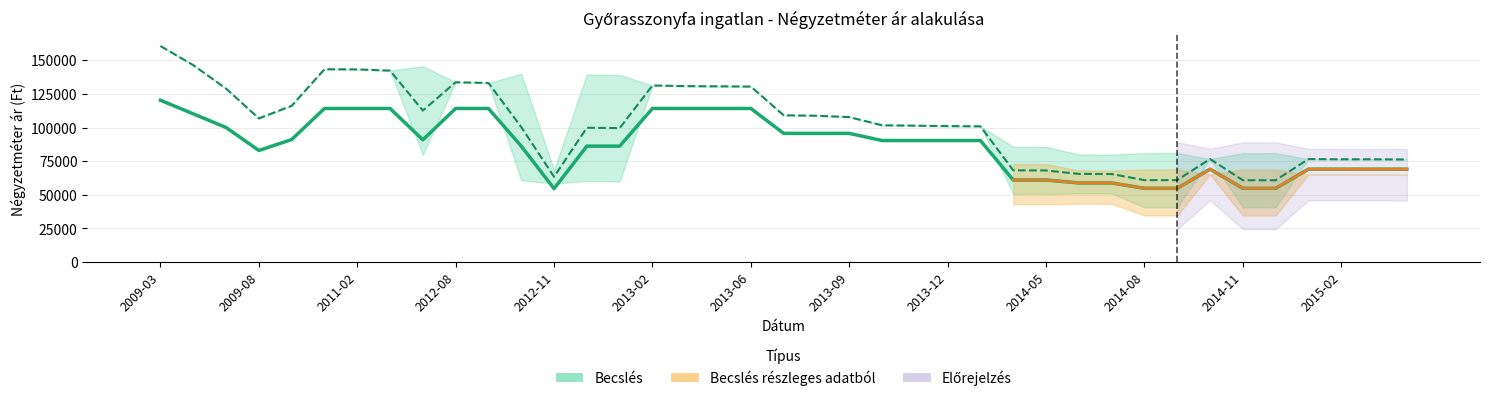

What position from the right is 2014-10?

7